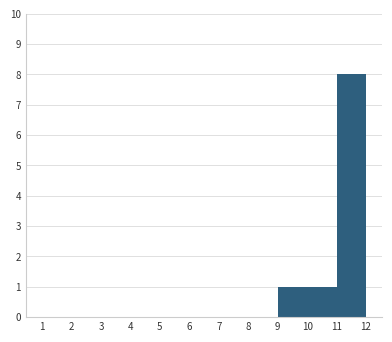

Reading left to right, list every bar in this chart as the range it spans on the x-axis followed by its height. The values are not printed on the chart, so give them approximately, as read against the axis.

1 to 2: 0
2 to 3: 0
3 to 4: 0
4 to 5: 0
5 to 6: 0
6 to 7: 0
7 to 8: 0
8 to 9: 0
9 to 10: 1
10 to 11: 1
11 to 12: 8